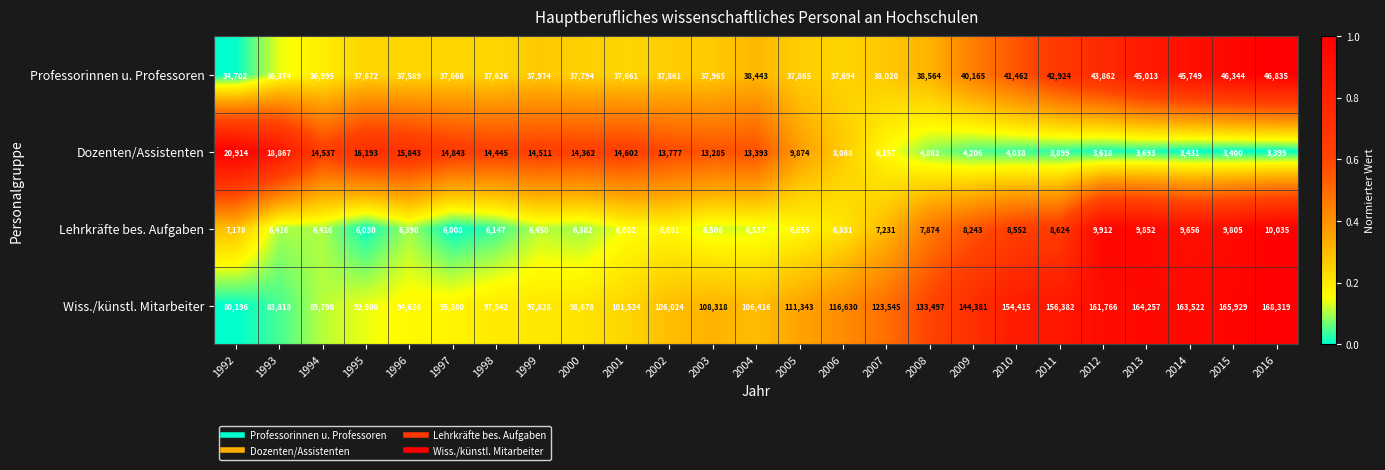

Rank the categories by Professorinnen u. Professoren value from lowest to highest.

1992, 1993, 1994, 1996, 1998, 2001, 1997, 1995, 2006, 2000, 2002, 2005, 2003, 1999, 2007, 2004, 2008, 2009, 2010, 2011, 2012, 2013, 2014, 2015, 2016